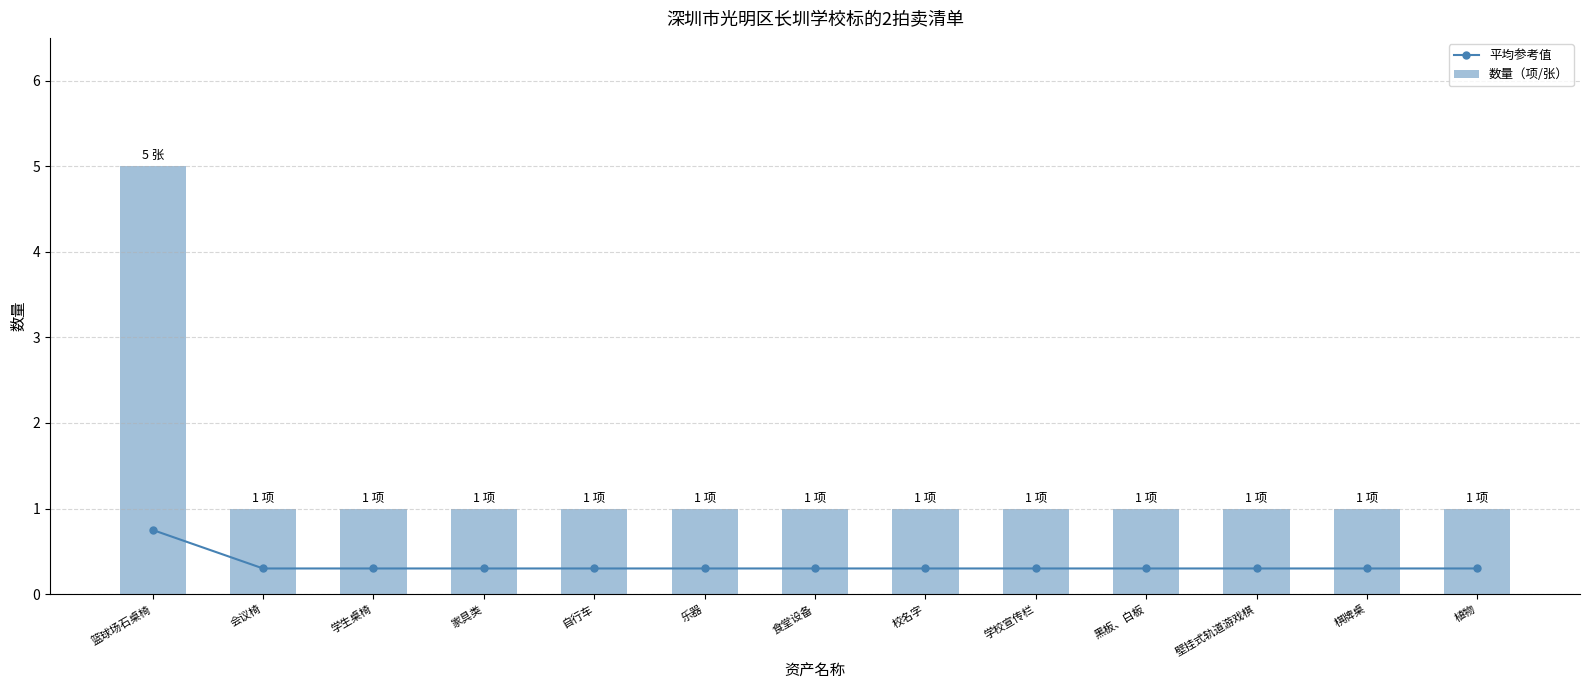

Is the value of 平均参考值 at 棋牌桌 greater than the value of 数量（项/张） at 学校宣传栏?

No